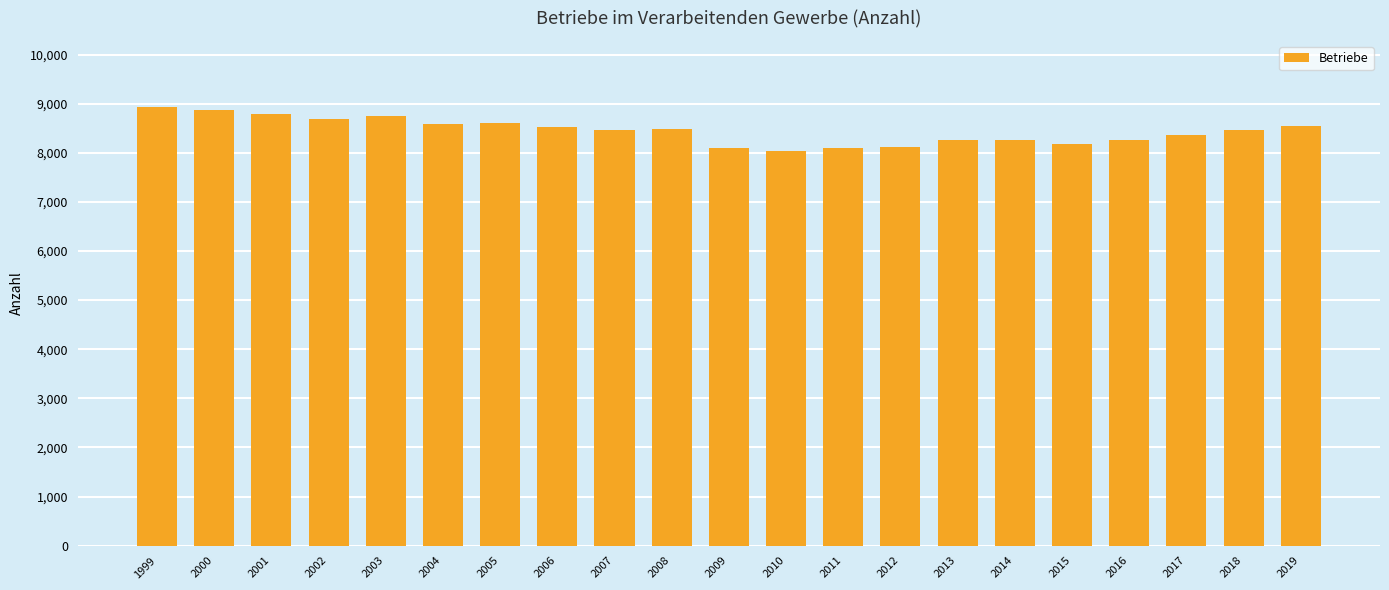

What is the greatest value displayed?

8939